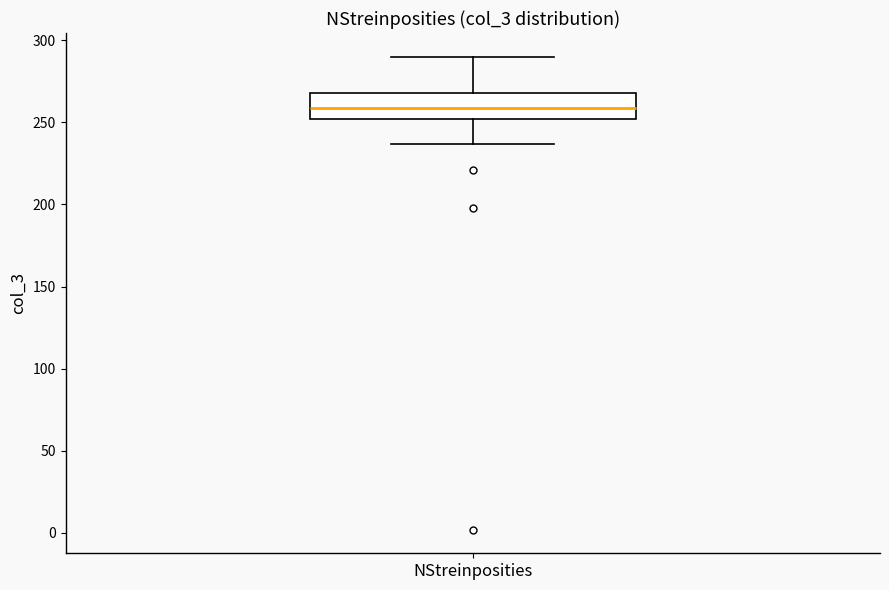

Read this box plot against the y-axis: the position of the median line, the range covered by the box, and the ends of both whiskers. The values are not printed on the chart, so give them approximately, as read against the axis.

median 260, box 250 to 270, whiskers 235 to 290